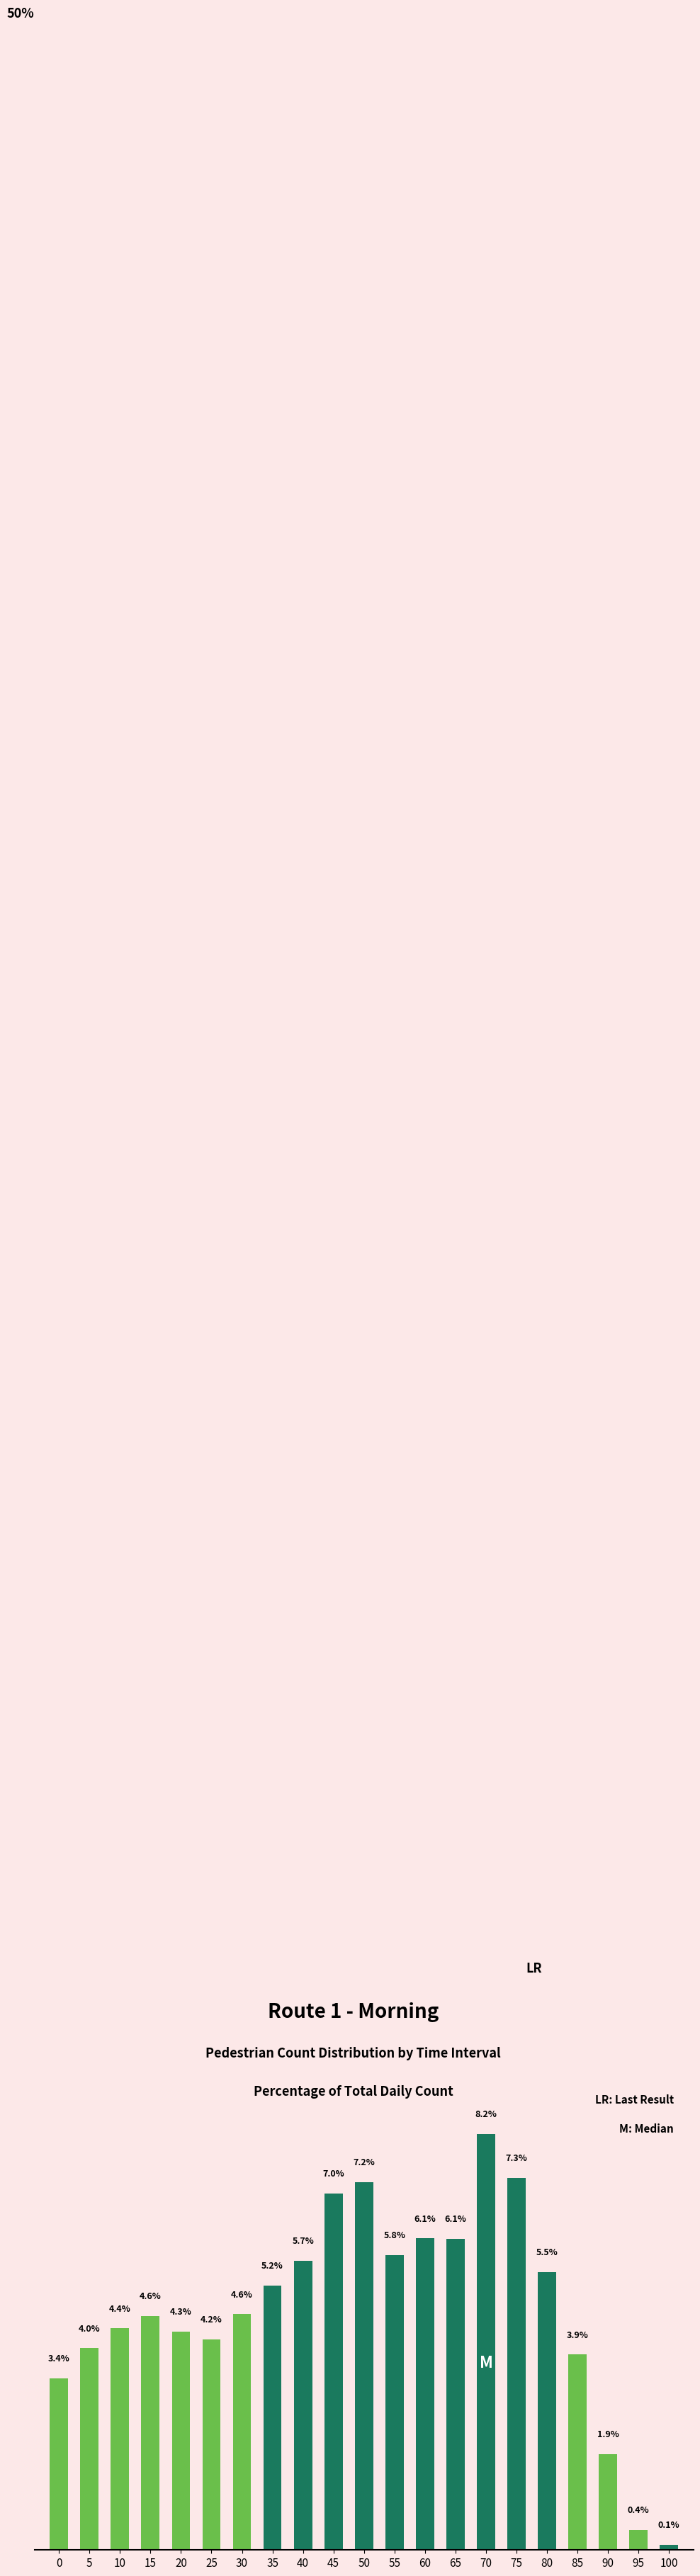

Read the value at 15.

4.6